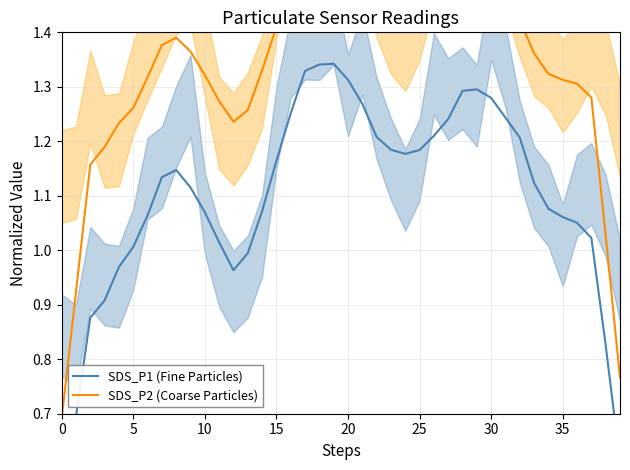

Reading left to right, what are all the values shown in this chart?

SDS_P1 (Fine Particles): 0.5	0.7	0.9	0.9	1.0	1.0	1.1	1.1	1.1	1.1	1.1	1.0	1.0	1.0	1.1	1.2	1.3	1.3	1.3	1.3	1.3	1.3	1.2	1.2	1.2	1.2	1.2	1.2	1.3	1.3	1.3	1.2	1.2	1.1	1.1	1.1	1.1	1.0	0.8	0.6
SDS_P2 (Coarse Particles): 0.7	0.9	1.2	1.2	1.2	1.3	1.3	1.4	1.4	1.4	1.3	1.3	1.2	1.3	1.3	1.4	1.5	1.6	1.6	1.6	1.5	1.5	1.4	1.4	1.4	1.4	1.4	1.5	1.5	1.5	1.5	1.5	1.4	1.4	1.3	1.3	1.3	1.3	1.0	0.8